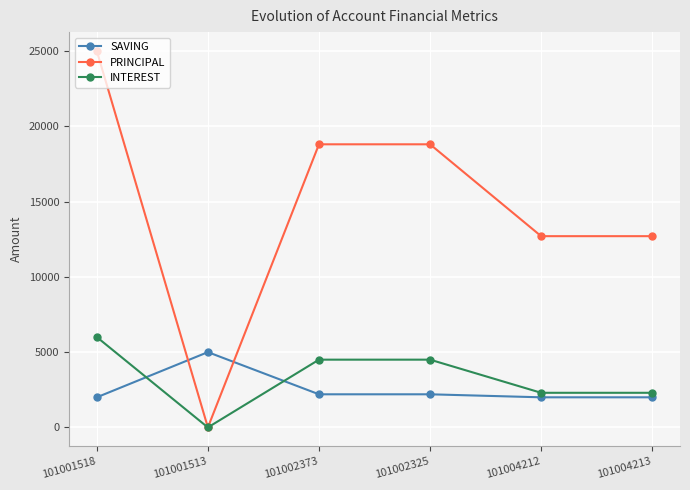

True or false: SAVING and INTEREST cross at least once.

True